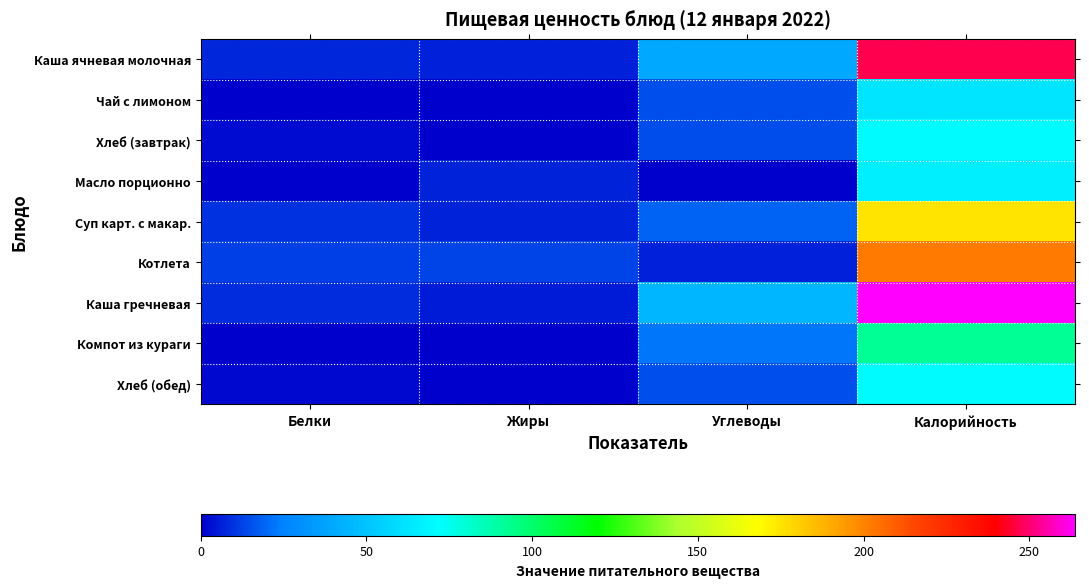

Count the number of categories in the chart.

4